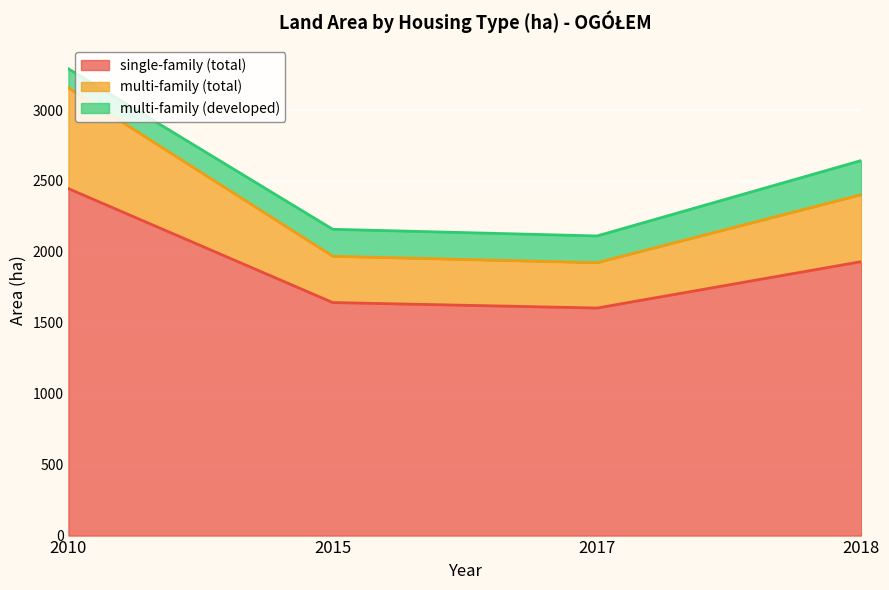

True or false: multi-family (total) has a value of 2404.0 at 2018.

True